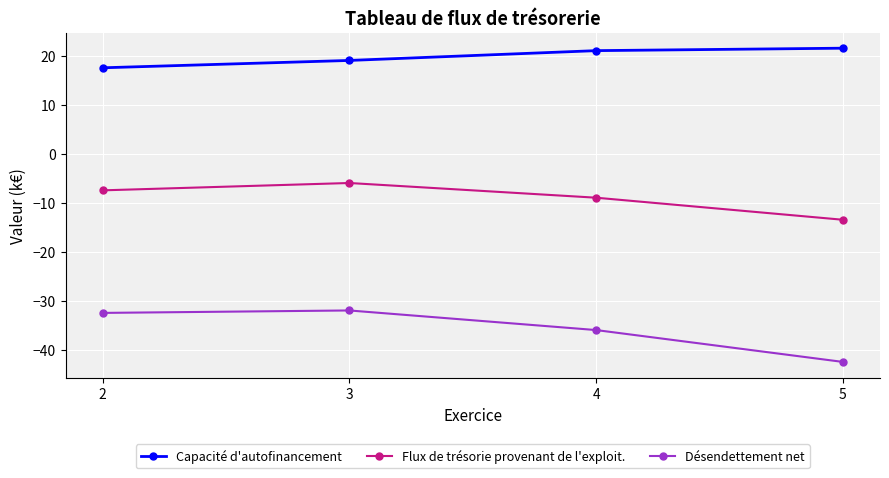

What is the difference between the maximum and minimum values in the Capacité d'autofinancement series?

4.0